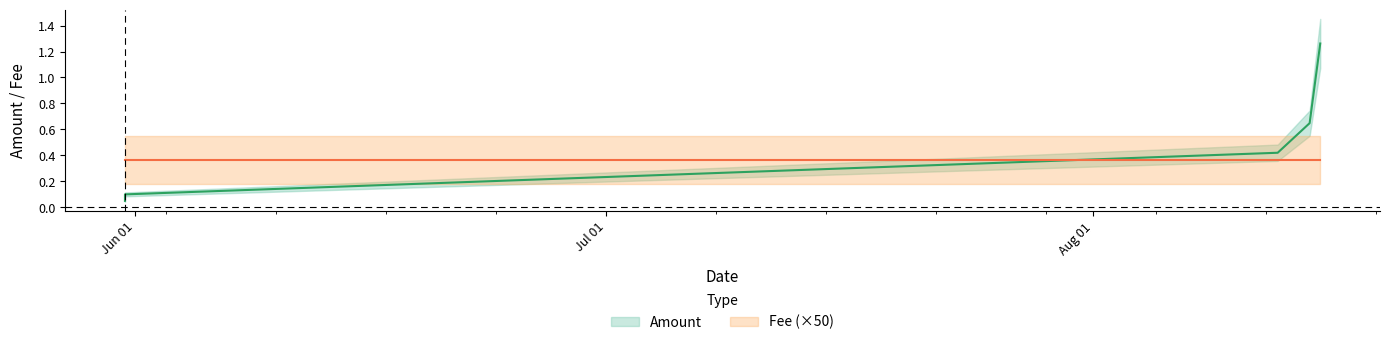

What is the change in value from 2019-05-31 08:46:13 to 2019-08-14 18:14:05?

+0.5